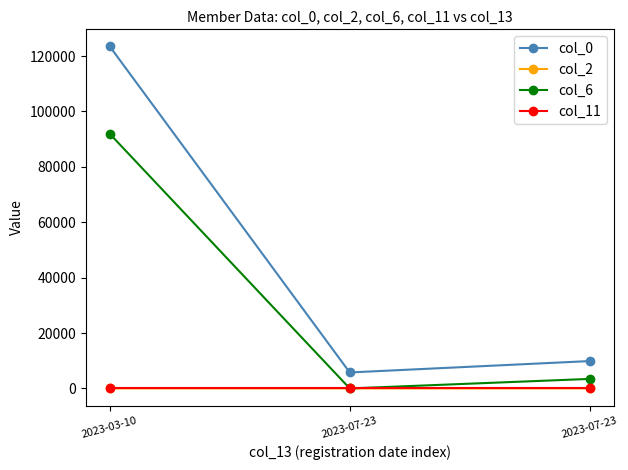

Reading left to right, what are all the values shown in this chart?

col_0: 123456	5768	9876
col_2: 0	1	0
col_6: 91911	0	3434
col_11: 0	0	0